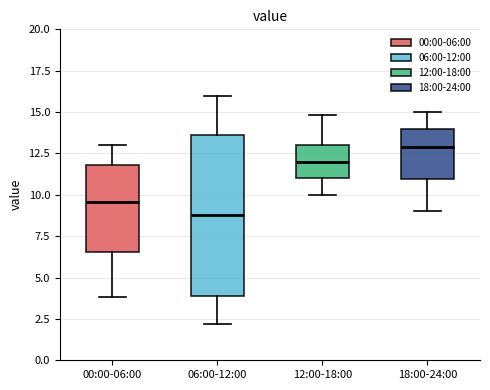

Comparing the boxes themselves (not the whiskers), which one is the tallest?

06:00-12:00